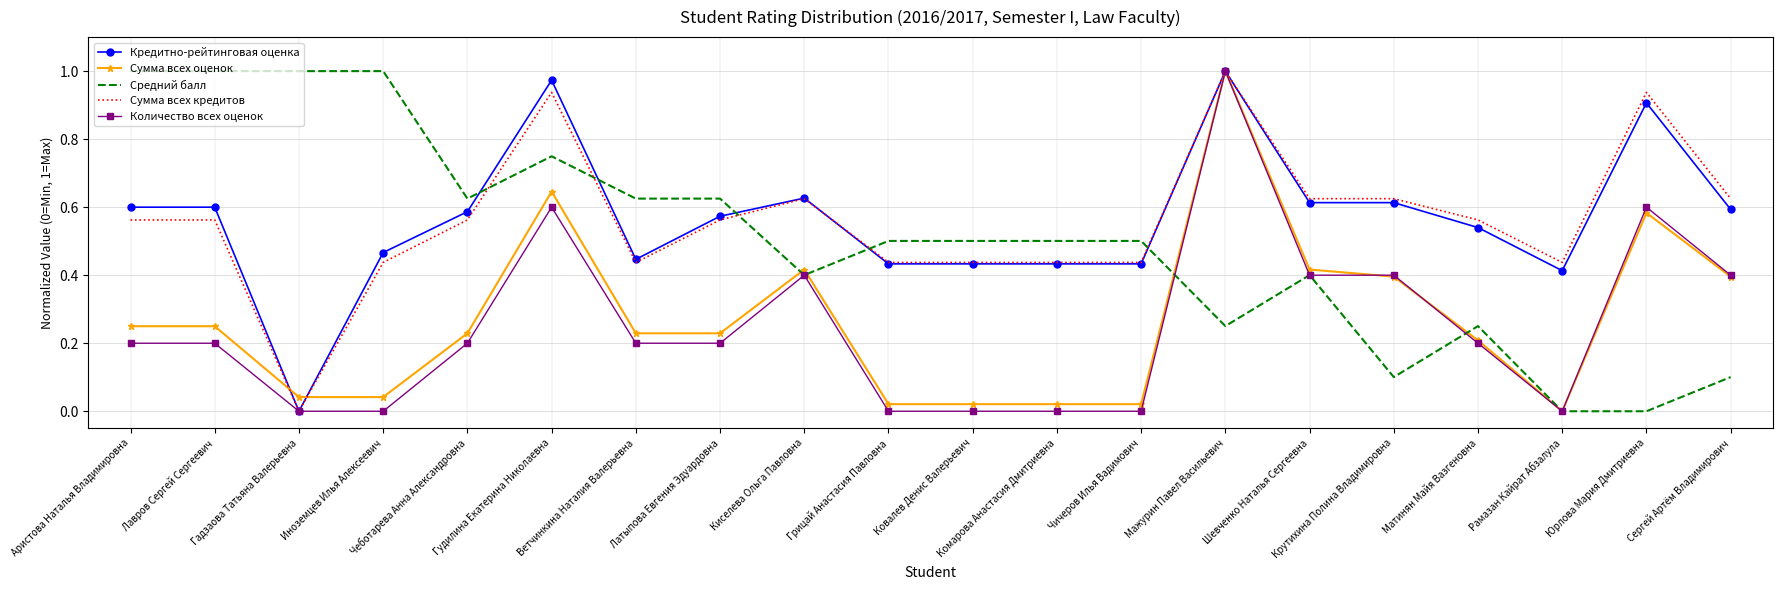

How many intersections are there between Средний балл and Сумма всех кредитов?

5